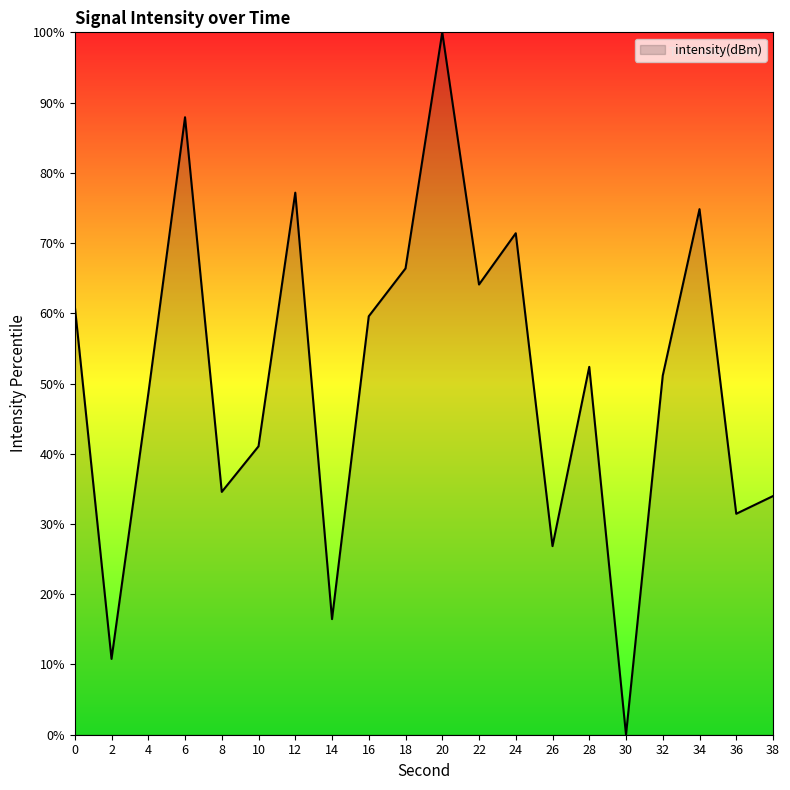

What is the sum of the values at 6 and 0?

148.9